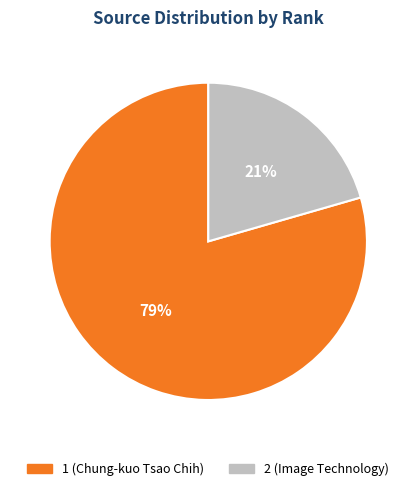

True or false: 1 (Chung-kuo Tsao Chih) accounts for 79% of the total.

True